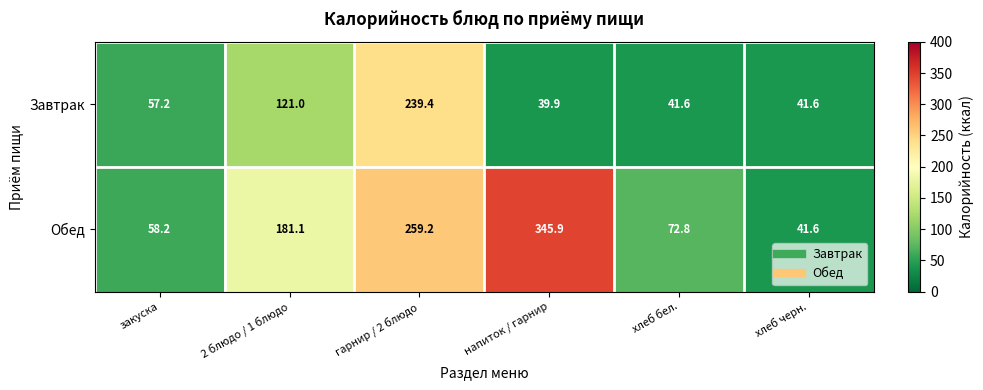

List the series in order of their overall mean, lowest first.

Завтрак, Обед